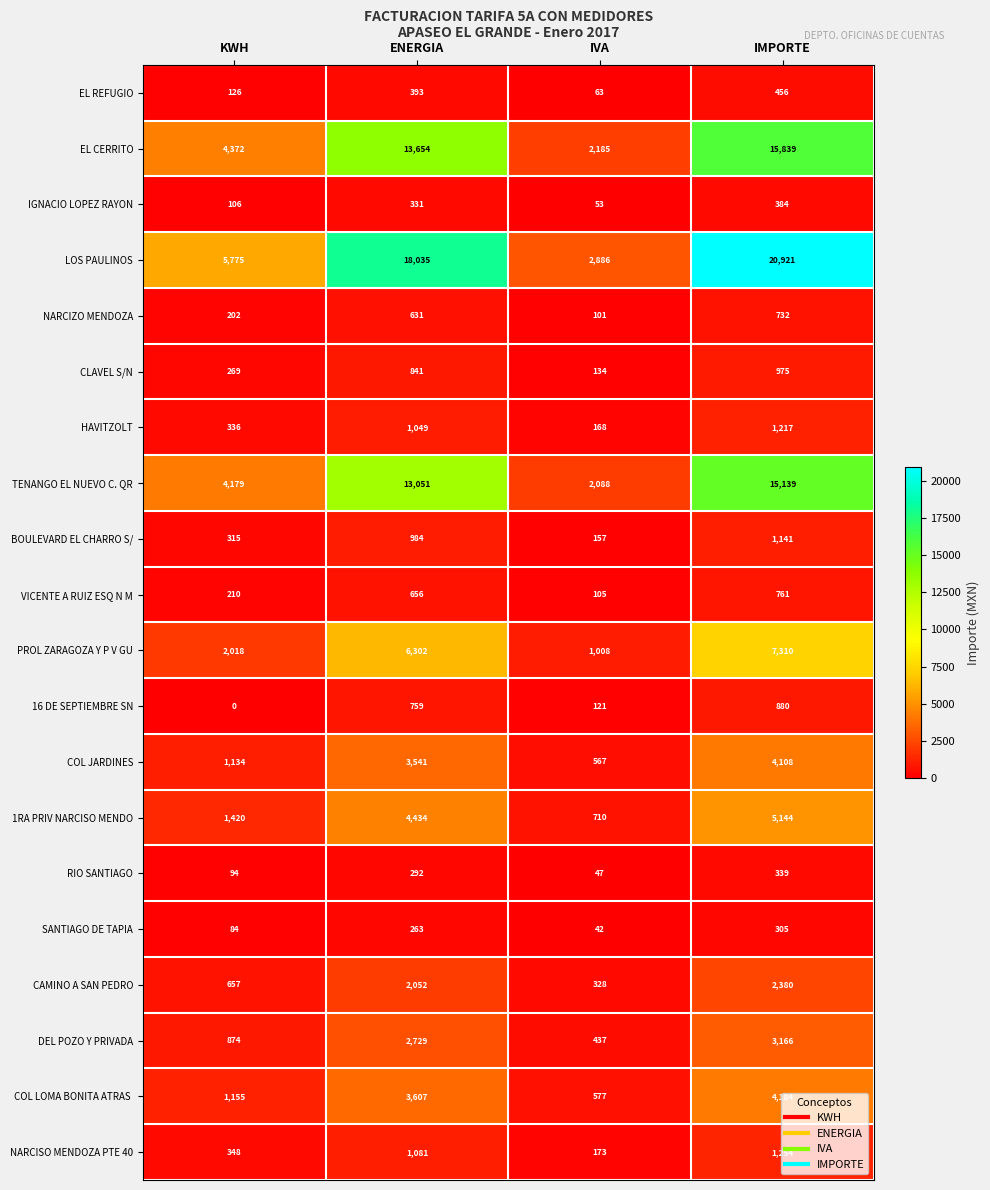

Between IVA and IMPORTE, which series saw the biggest shift?

LOS PAULINOS